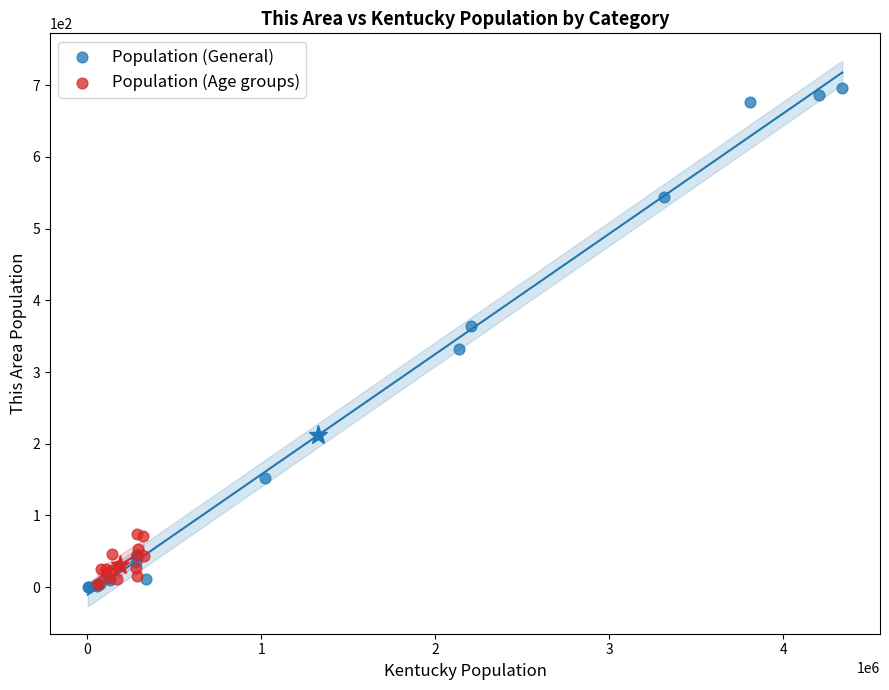

Which series contains the highest Y value?

Population (General)